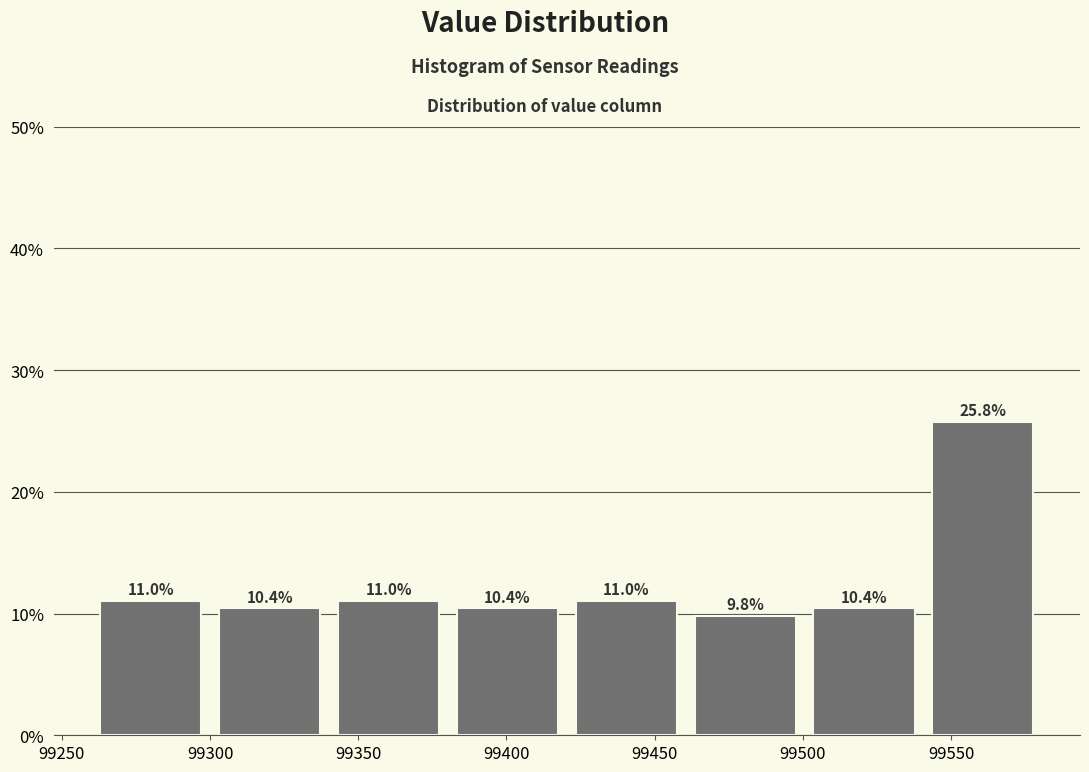

Which range on the x-axis has the tallest bar?

99540 to 99580